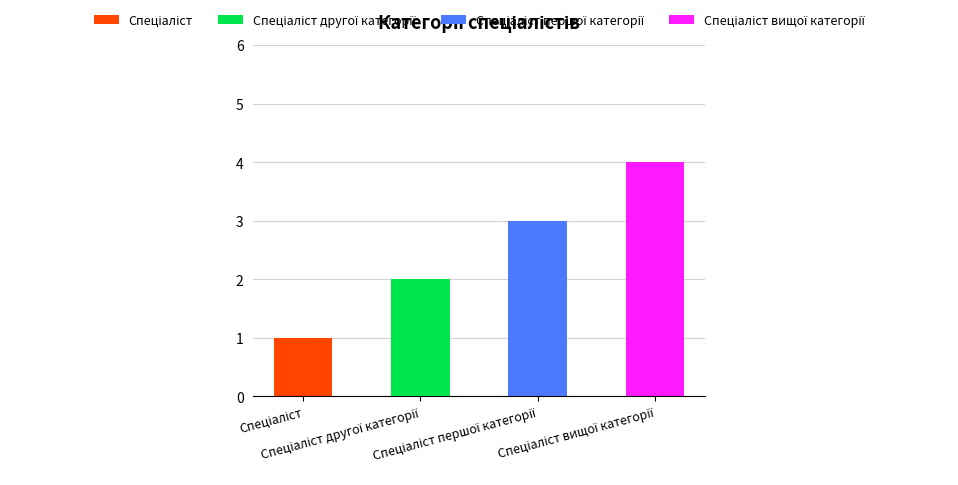

Does the chart contain stacked bars?

No